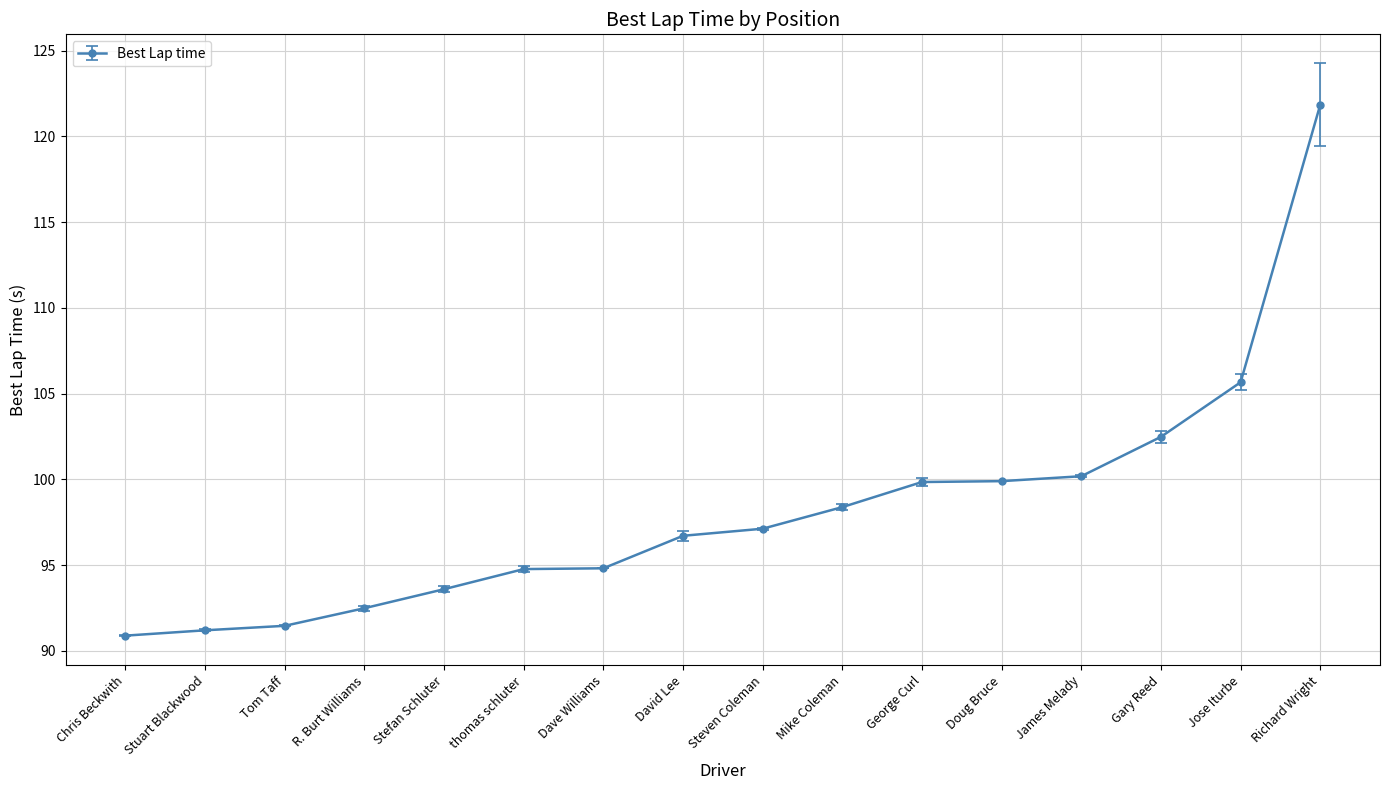

What is the sum of all values?

1571.4